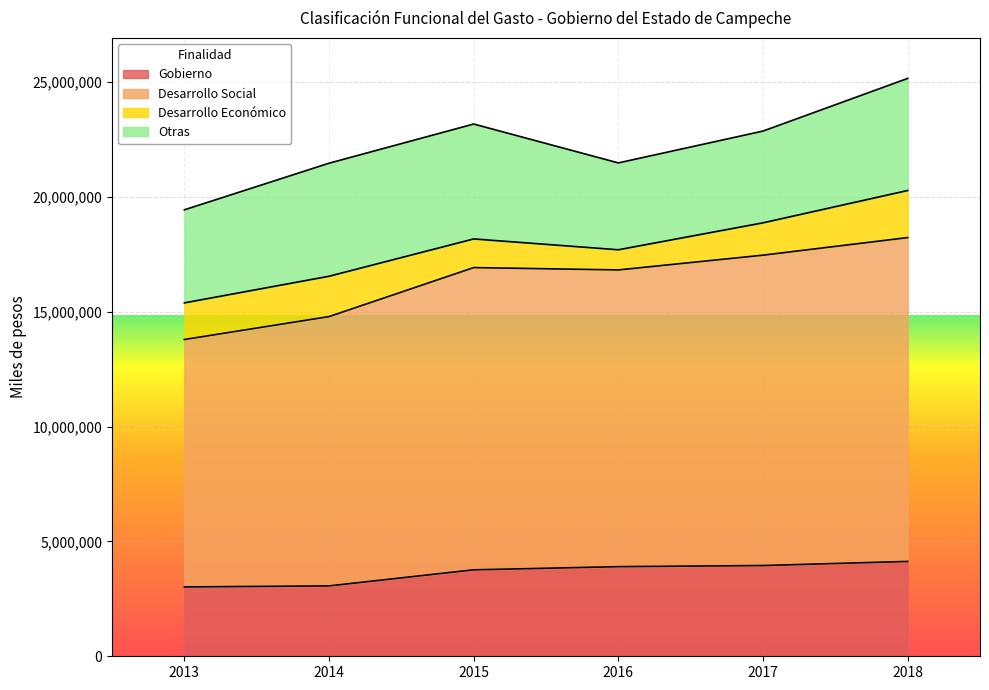

How many lines are shown in the chart?

4